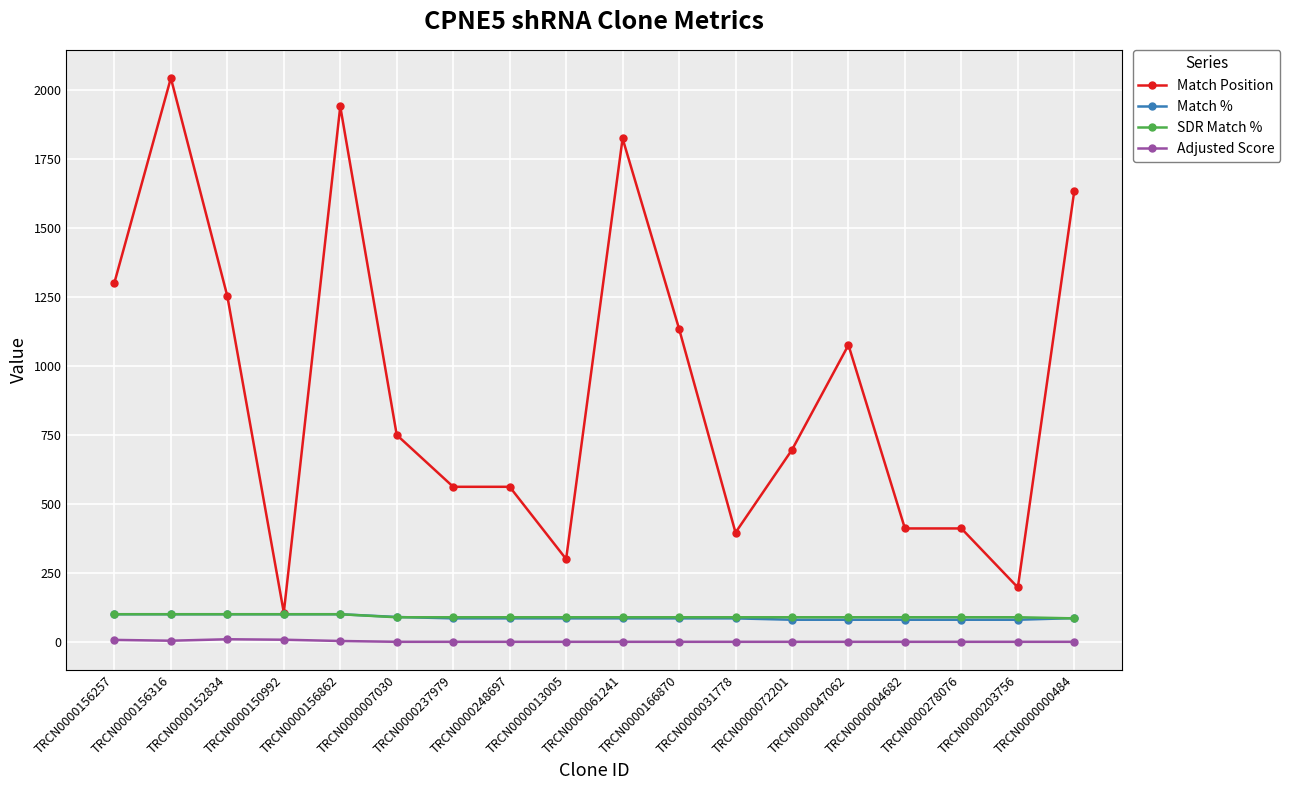

Between TRCN0000004682 and TRCN0000000484, which series saw the biggest shift?

Match Position